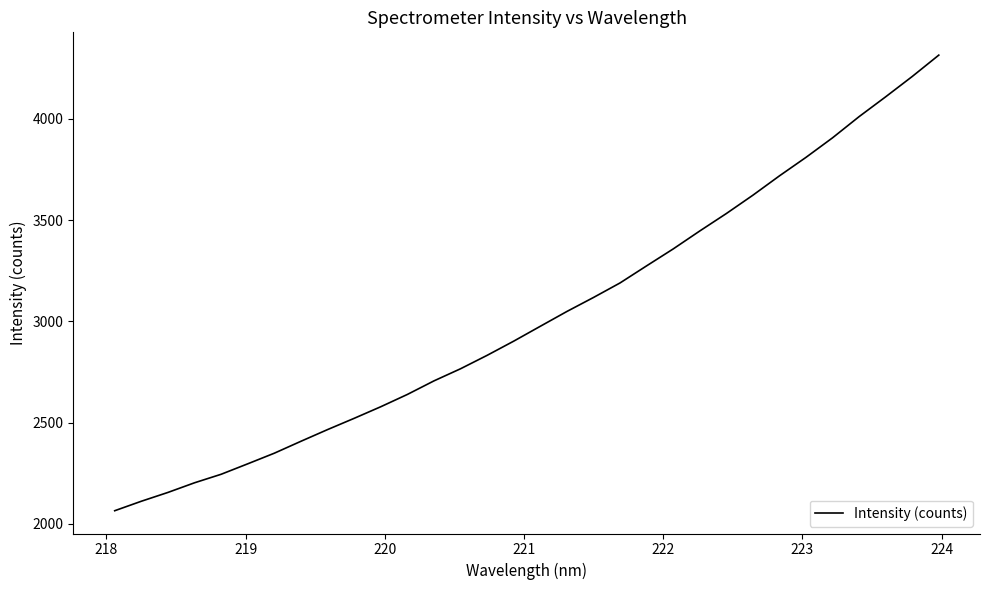

True or false: the data has more than 0 interior local peaks.

False